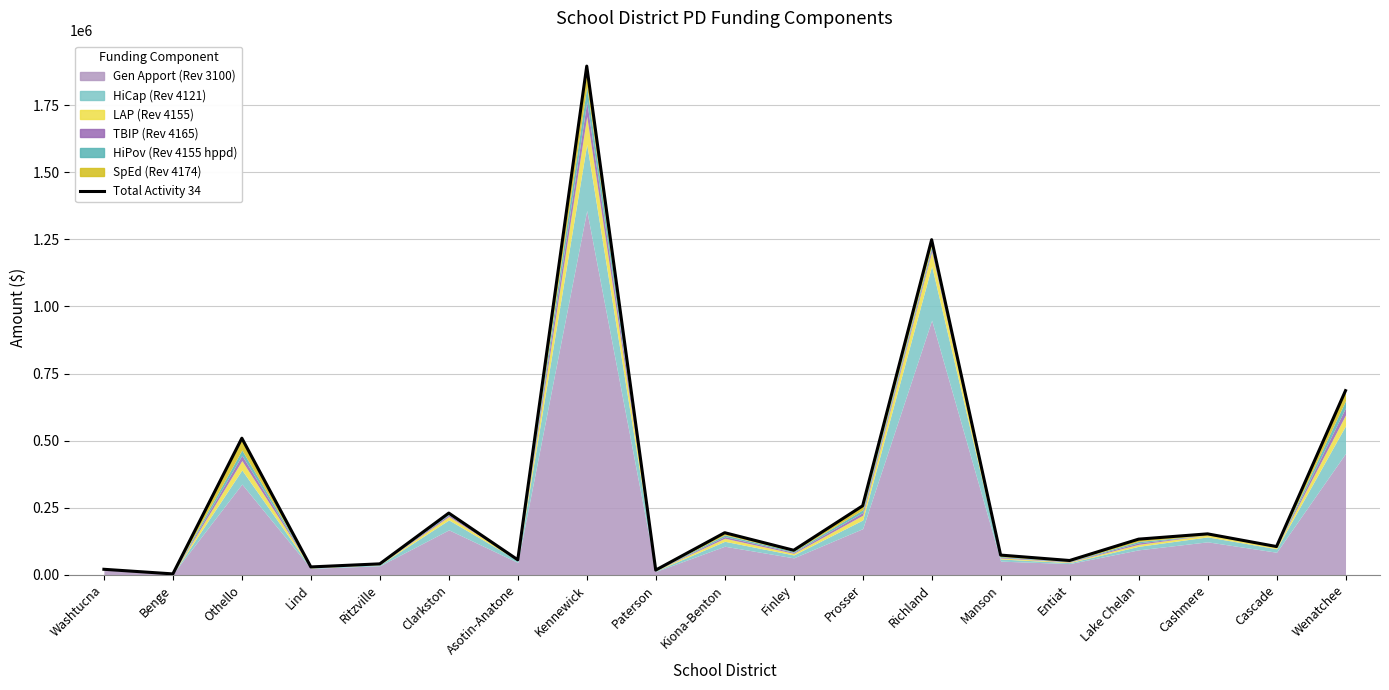

How many points are lower than both their immediate neighbors (excluding endpoints)?

7